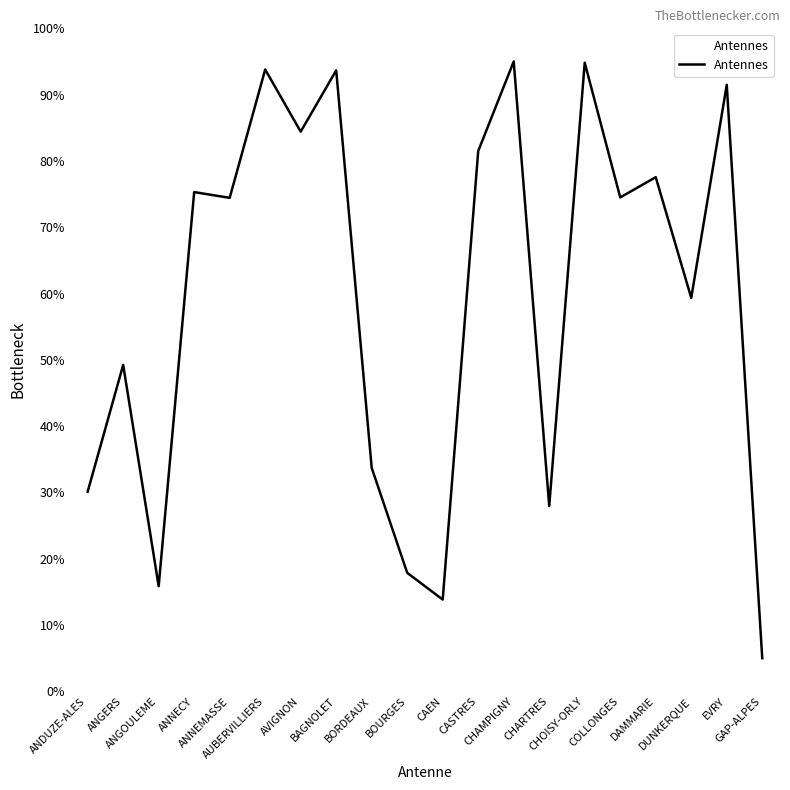

The value at CHOISY-ORLY is 136.7. True or false?

False